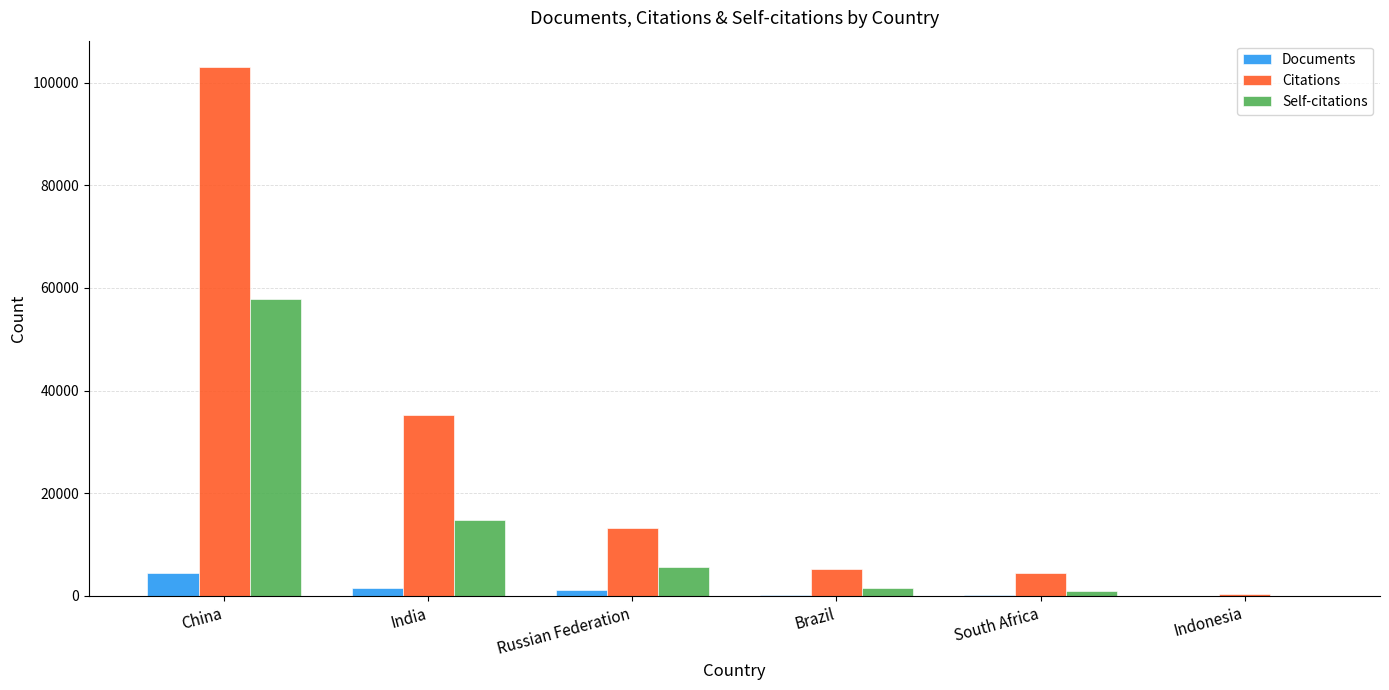

Between China and Brazil, which series saw the biggest shift?

Citations